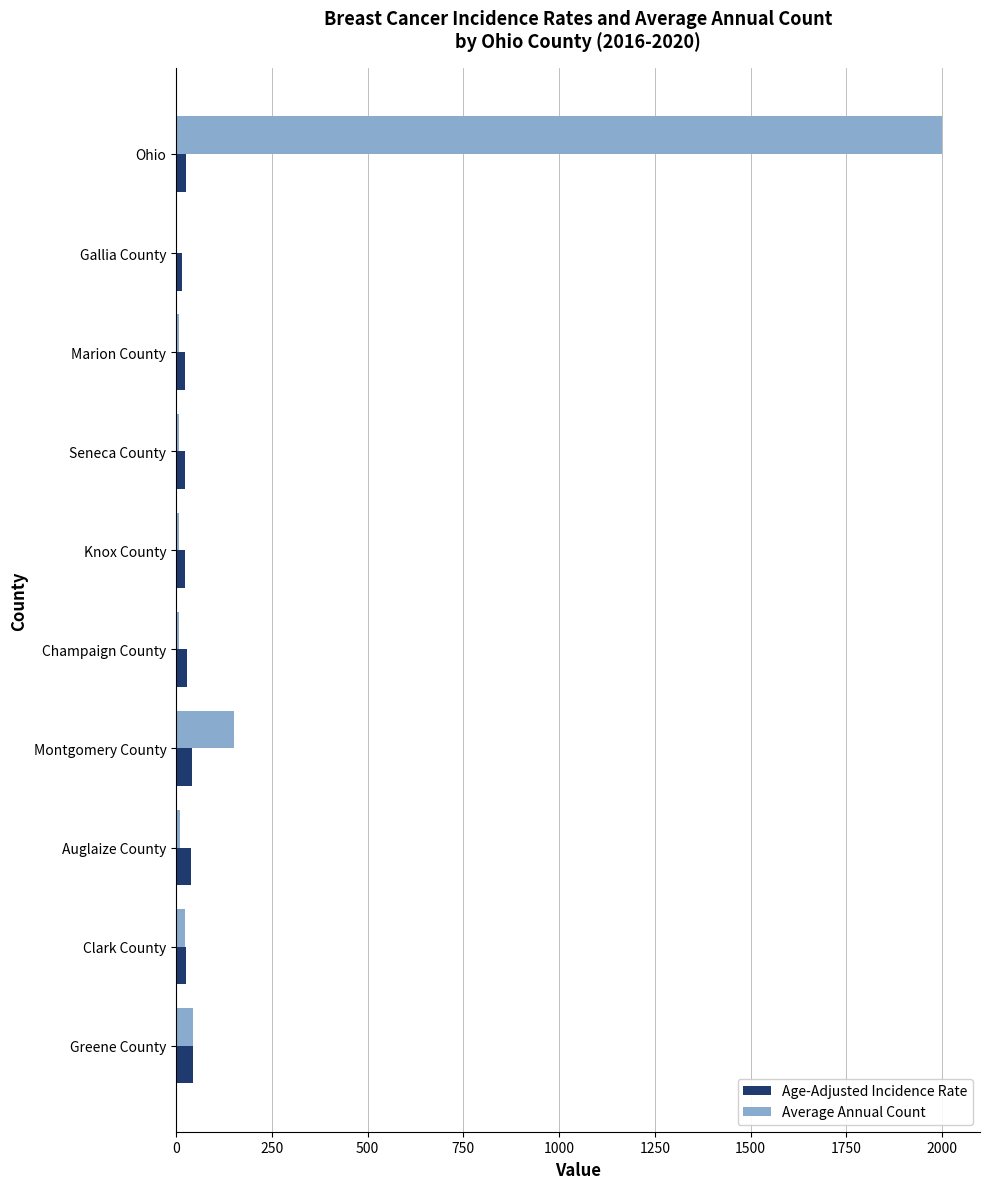

What is the total value across all series at Montgomery County?

193.0